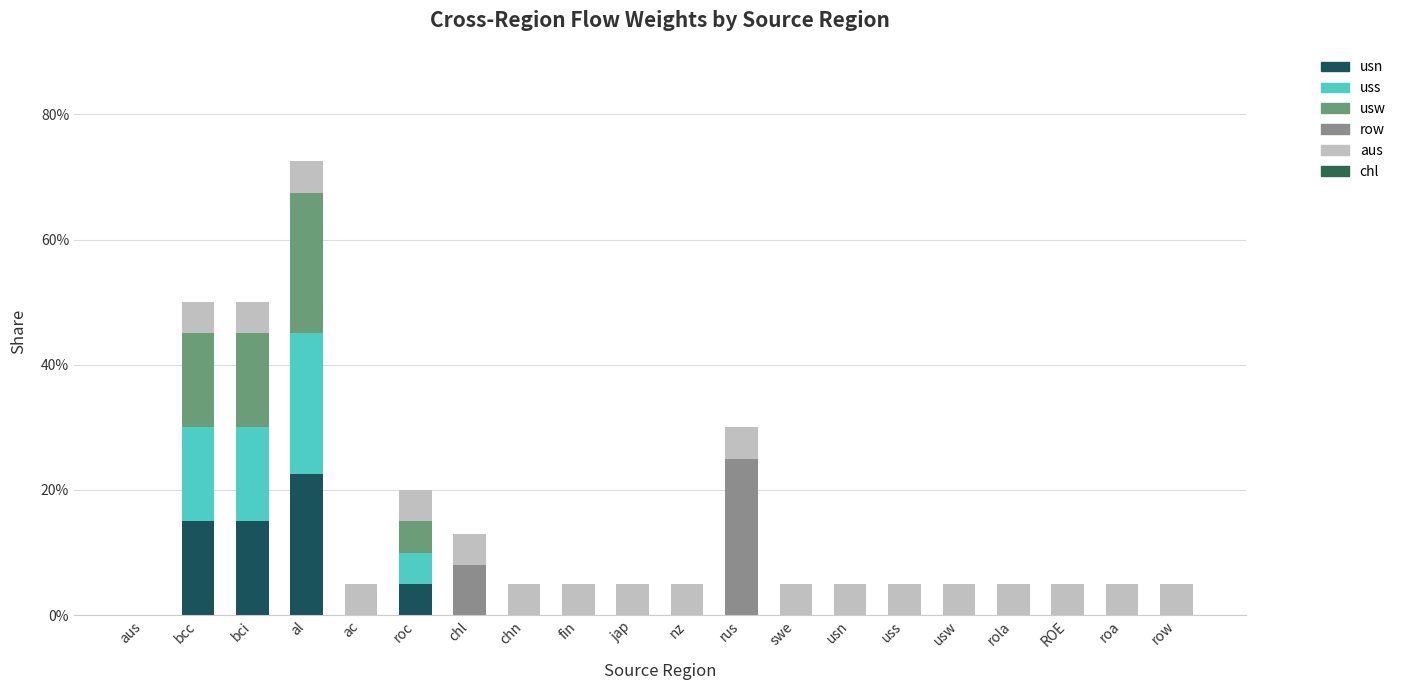

Rank the series at fin from lowest to highest value.

usn, uss, usw, row, chl, aus